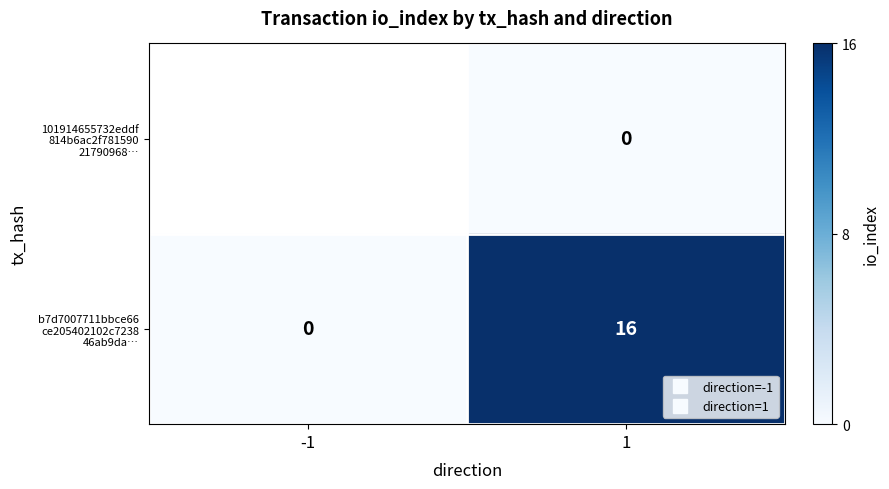

The value of b7d7007711bbce66 ce205402102c7238 46ab9da… at 1 is 25.9. True or false?

False